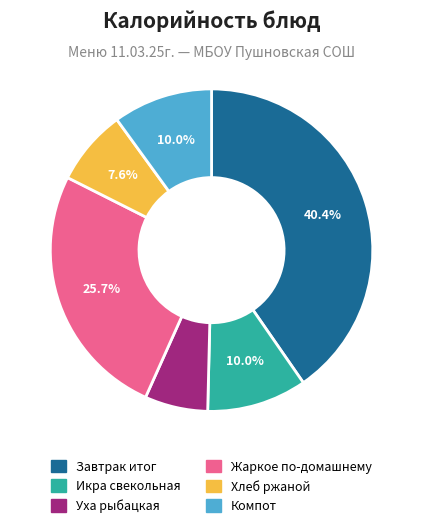

Is there any slice that represents more than half of the pie?

No